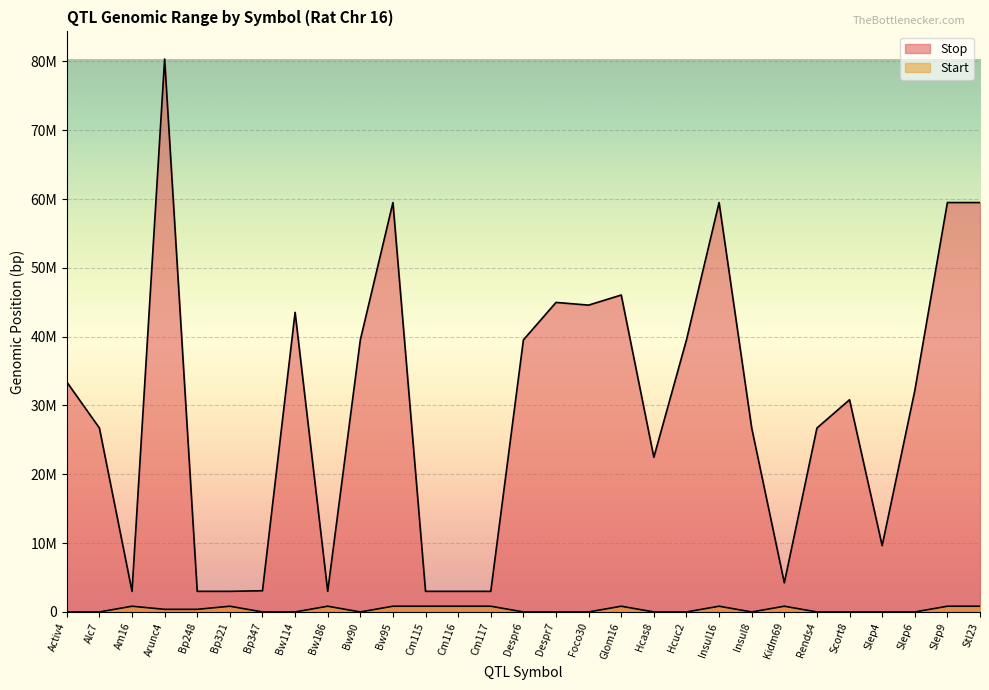

Reading left to right, list all the values displayed in this chart.

Start: 1	1	832380	380245	380245	832380	1	1	832380	1	832236	832380	832380	832380	1	1	1	832236	1	1	832236	1	832380	1	1	1	1	832236	832236
Stop: 33418960	26727669	2995225	80345693	2995463	2995225	3080679	43534949	2995225	39533930	59492508	2995225	2995225	2995225	39533930	44977551	44588133	46053497	22477621	39533949	59492508	26727669	4227609	26727669	30836262	9639137	32139025	59492508	59492508